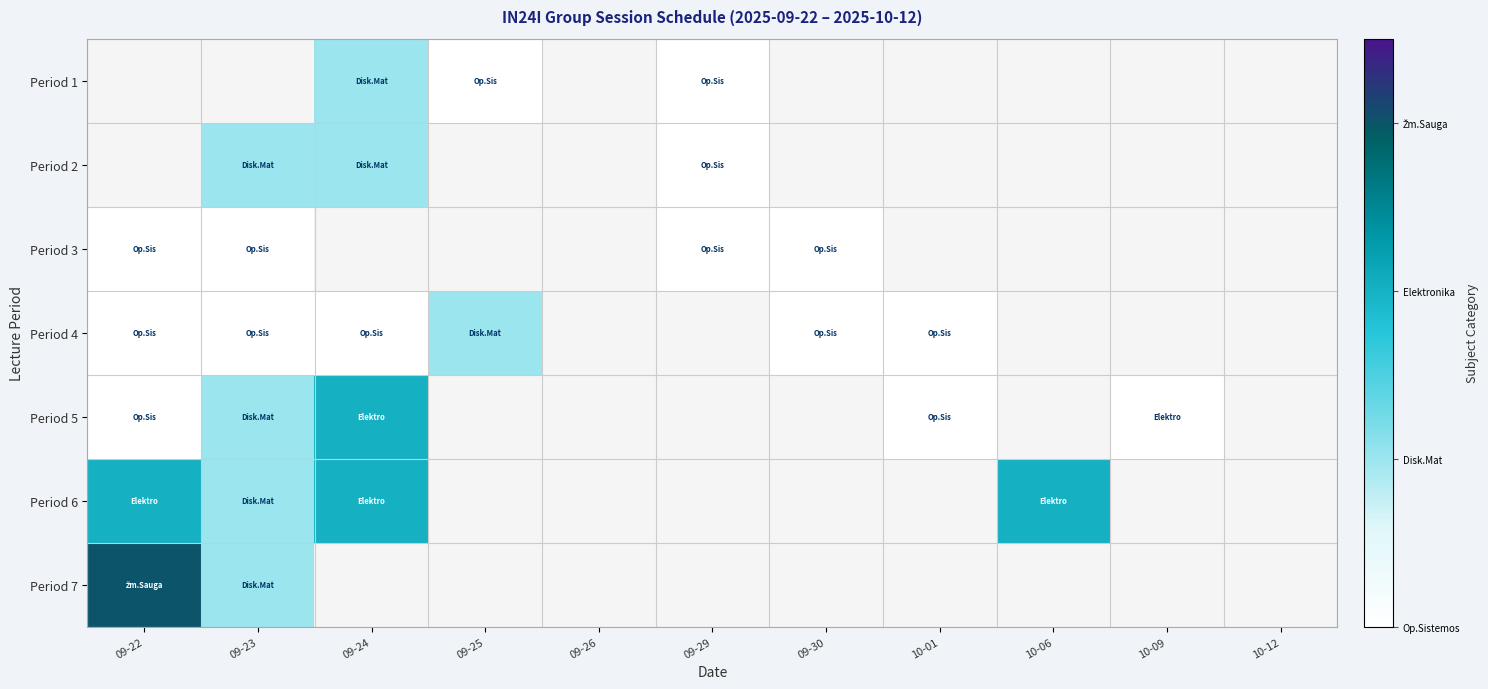

True or false: Period 4 has a value of 1.0 at 09-30.

True